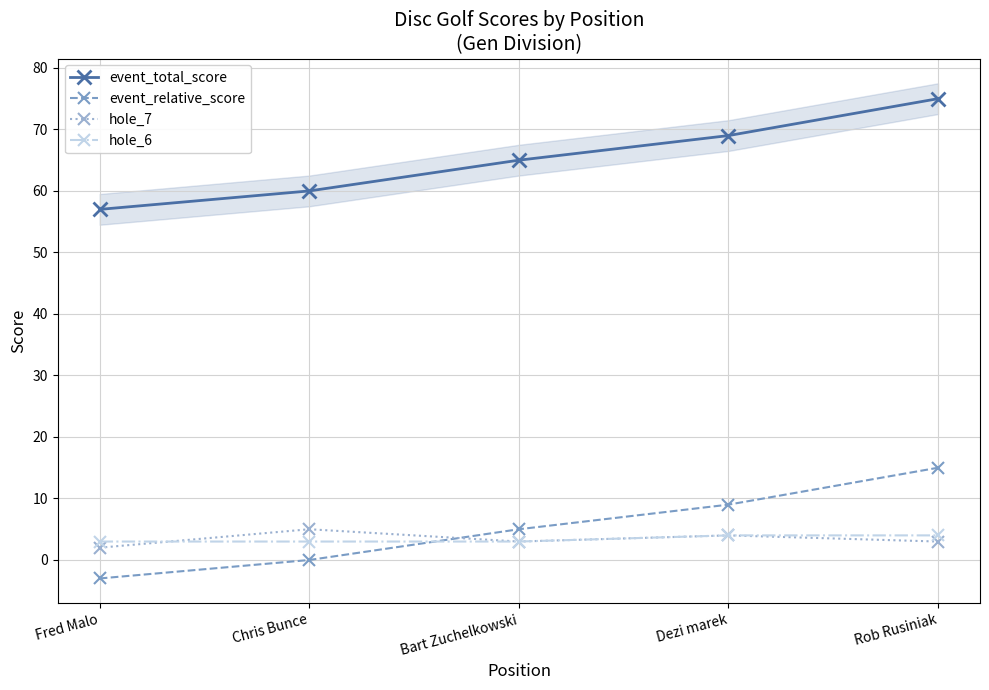

List the series in order of their peak value, lowest first.

hole_6, hole_7, event_relative_score, event_total_score